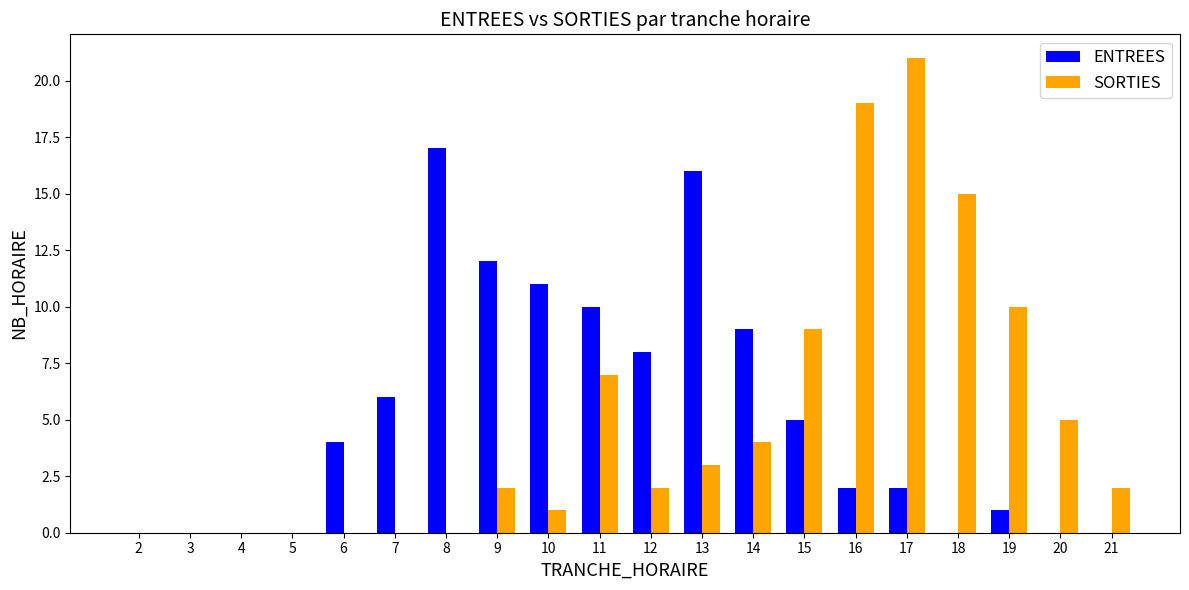

How many data points does each series have?

20